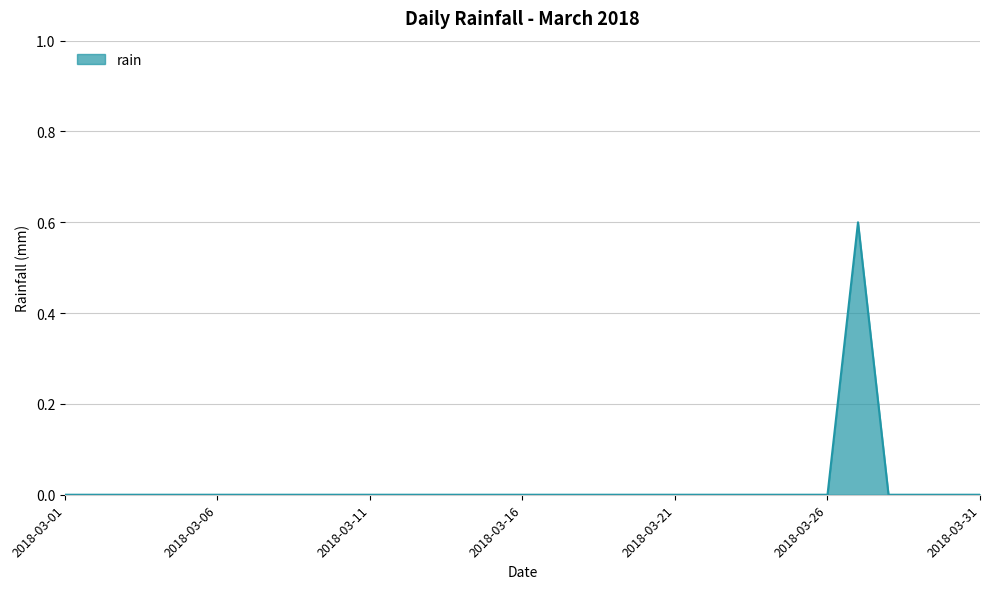

What is the maximum value shown in the chart?

0.6